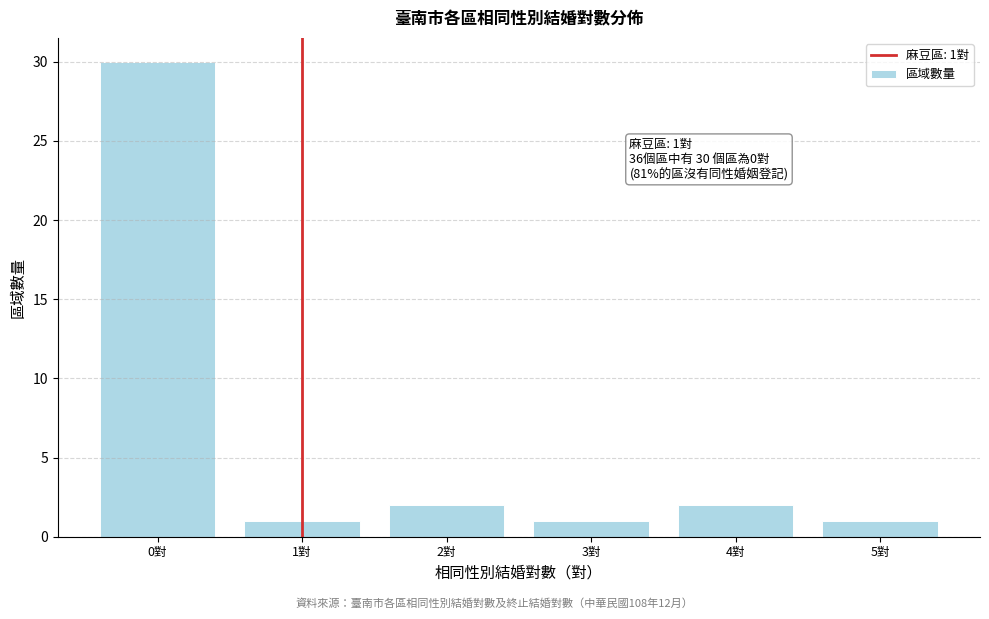

Over which range of the x-axis is the bar tallest?

-0.5 to 0.5